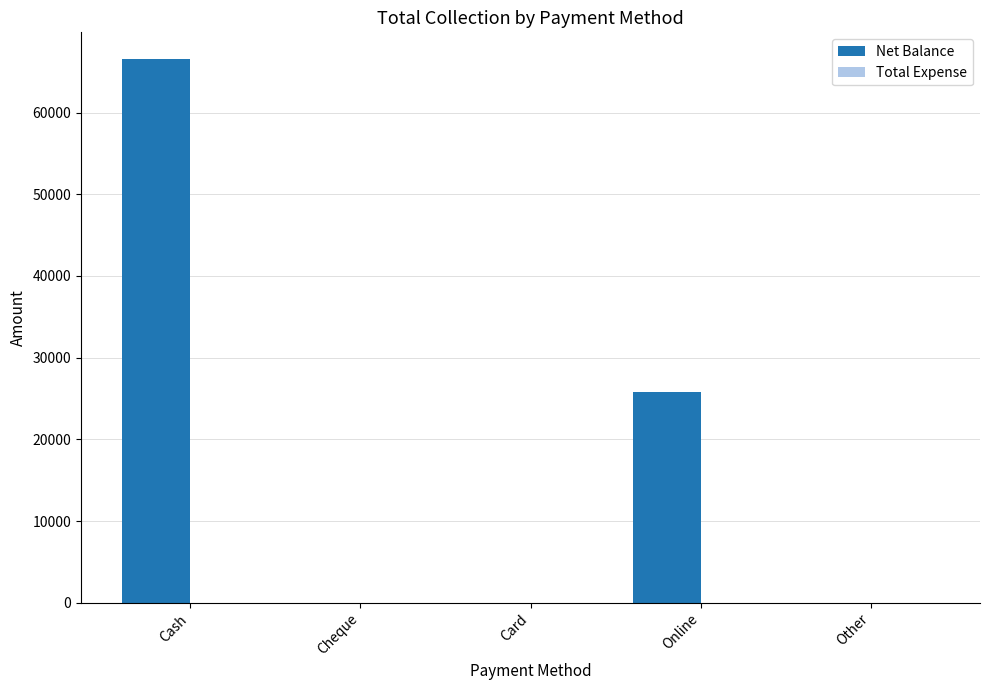

Which has a higher value, Other or Cash?

Cash